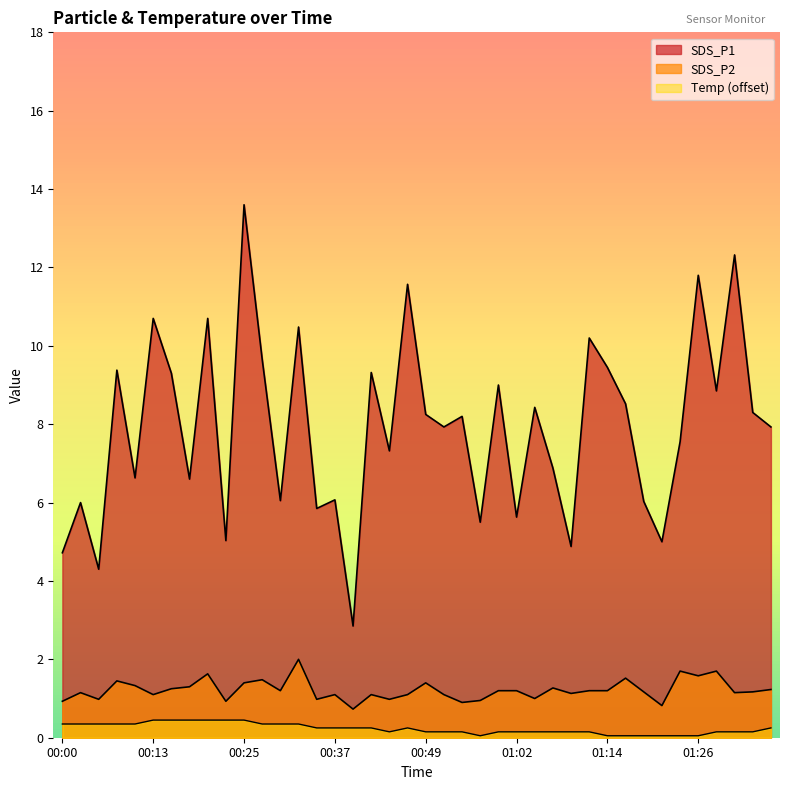

Which has a higher value, 01:24 or 01:31?

01:31